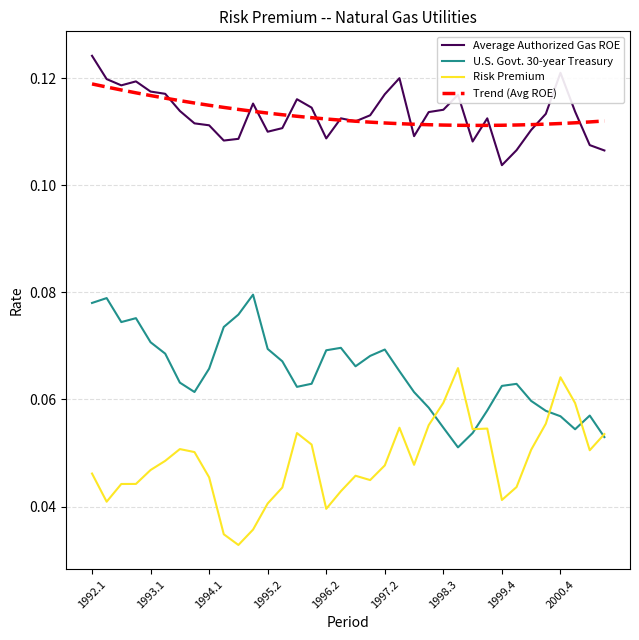

True or false: Risk Premium and Average Authorized Gas ROE intersect in this chart.

False